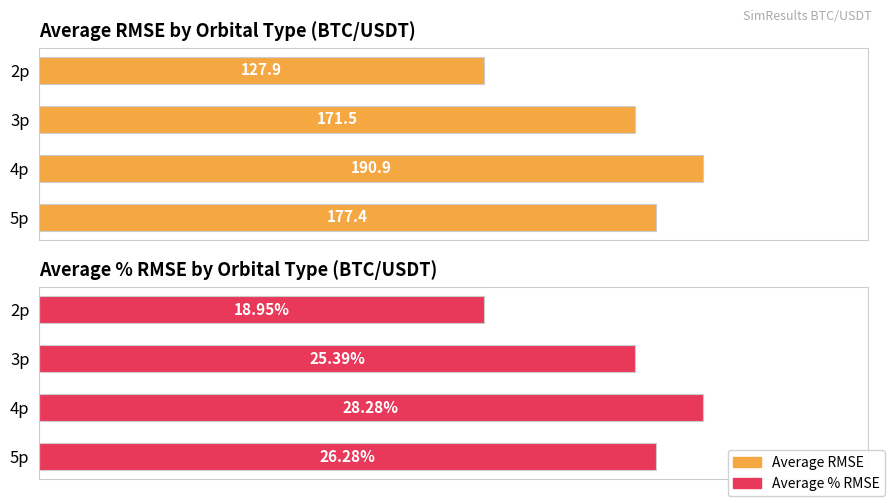

What is the maximum value shown in the chart?

190.9